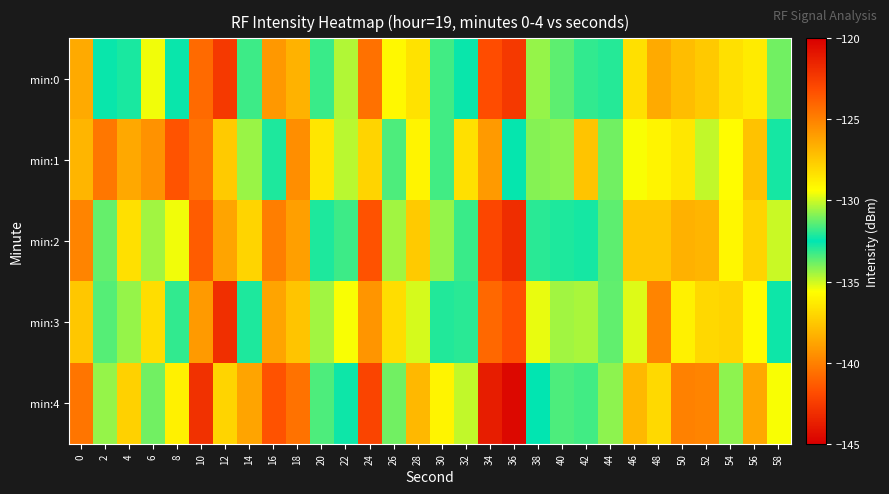

Reading right to left, extract all data points from this chart.

min:0: 58=-131.1	56=-128.7	54=-136.7	52=-127.5	50=-127.1	48=-138.6	46=-128.3	44=-132.0	42=-133.1	40=-133.6	38=-134.3	36=-122.4	34=-123.1	32=-132.4	30=-131.7	28=-128.4	26=-135.8	24=-124.4	22=-134.7	20=-133.2	18=-126.7	16=-125.8	14=-131.7	12=-142.6	10=-124.2	8=-132.6	6=-135.5	4=-132.2	2=-132.4	0=-126.4
min:1: 58=-132.8	56=-127.2	54=-135.7	52=-130.1	50=-128.6	48=-136.0	46=-129.5	44=-133.9	42=-127.3	40=-130.8	38=-134.1	36=-132.6	34=-125.9	32=-128.3	30=-131.7	28=-129.0	26=-133.5	24=-127.9	22=-130.2	20=-128.5	18=-125.5	16=-132.1	14=-134.4	12=-127.5	10=-124.5	8=-141.6	6=-139.4	4=-126.3	2=-124.7	0=-126.8
min:2: 58=-130.0	56=-127.9	54=-135.9	52=-126.8	50=-126.7	48=-137.6	46=-127.5	44=-131.3	42=-132.2	40=-132.1	38=-133.0	36=-121.9	34=-122.9	32=-131.8	30=-130.7	28=-127.6	26=-134.5	24=-123.3	22=-133.2	20=-132.1	18=-126.0	16=-124.9	14=-127.9	12=-138.8	10=-123.7	8=-129.6	6=-134.5	4=-128.3	2=-131.2	0=-125.1
min:3: 58=-132.3	56=-129.2	54=-137.1	52=-128.0	50=-128.9	48=-139.9	46=-129.8	44=-133.7	42=-134.6	40=-134.5	38=-135.3	36=-123.2	34=-124.1	32=-133.0	30=-132.9	28=-129.9	26=-136.8	24=-125.7	22=-135.6	20=-134.5	18=-127.3	16=-126.2	14=-132.1	12=-143.0	10=-125.9	8=-131.9	6=-136.8	4=-130.7	2=-133.6	0=-127.5
min:4: 58=-129.5	56=-126.3	54=-134.2	52=-125.1	50=-125.0	48=-136.9	46=-126.9	44=-130.8	42=-131.7	40=-131.6	38=-132.5	36=-120.3	34=-121.2	32=-130.1	30=-129.0	28=-126.9	26=-133.9	24=-122.8	22=-132.7	20=-131.6	18=-124.5	16=-123.3	14=-126.2	12=-137.1	10=-122.0	8=-128.9	6=-133.9	4=-127.8	2=-130.7	0=-124.6